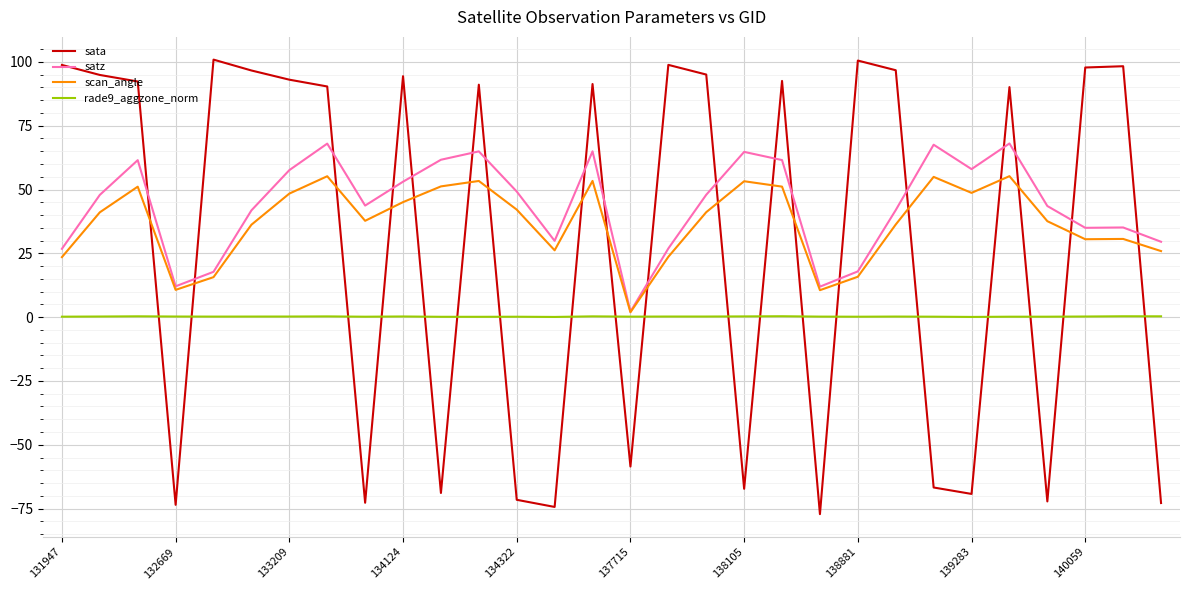

After their last crossing, which series has the higher values: satz or sata?

satz